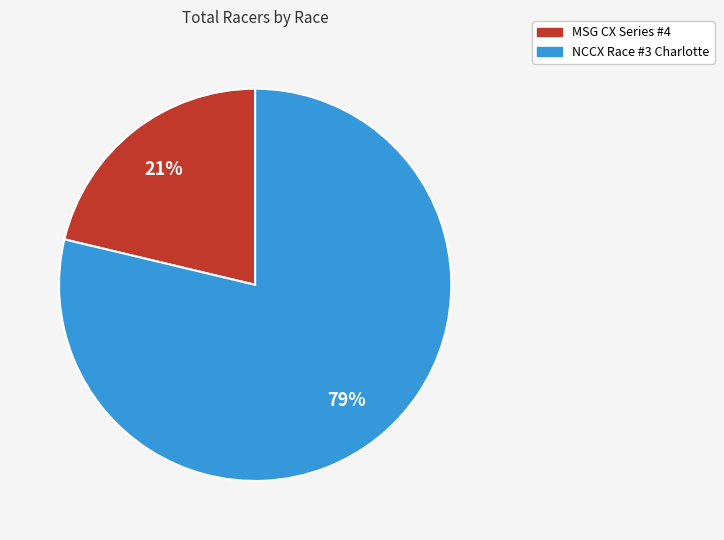

To the nearest percent, what is the average slice percentage?

50%